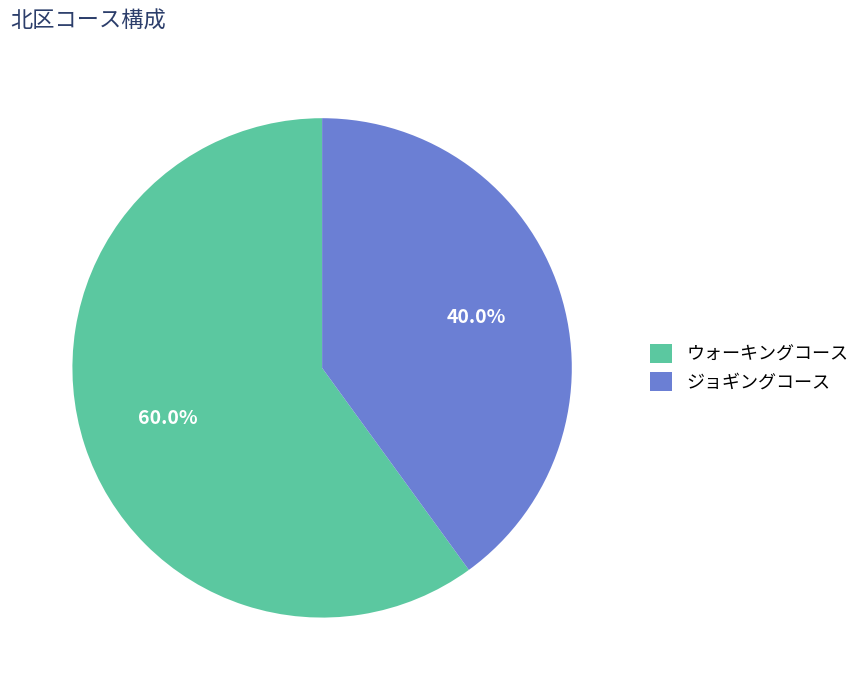

Is it true that ジョギングコース is 35% of the pie?

False